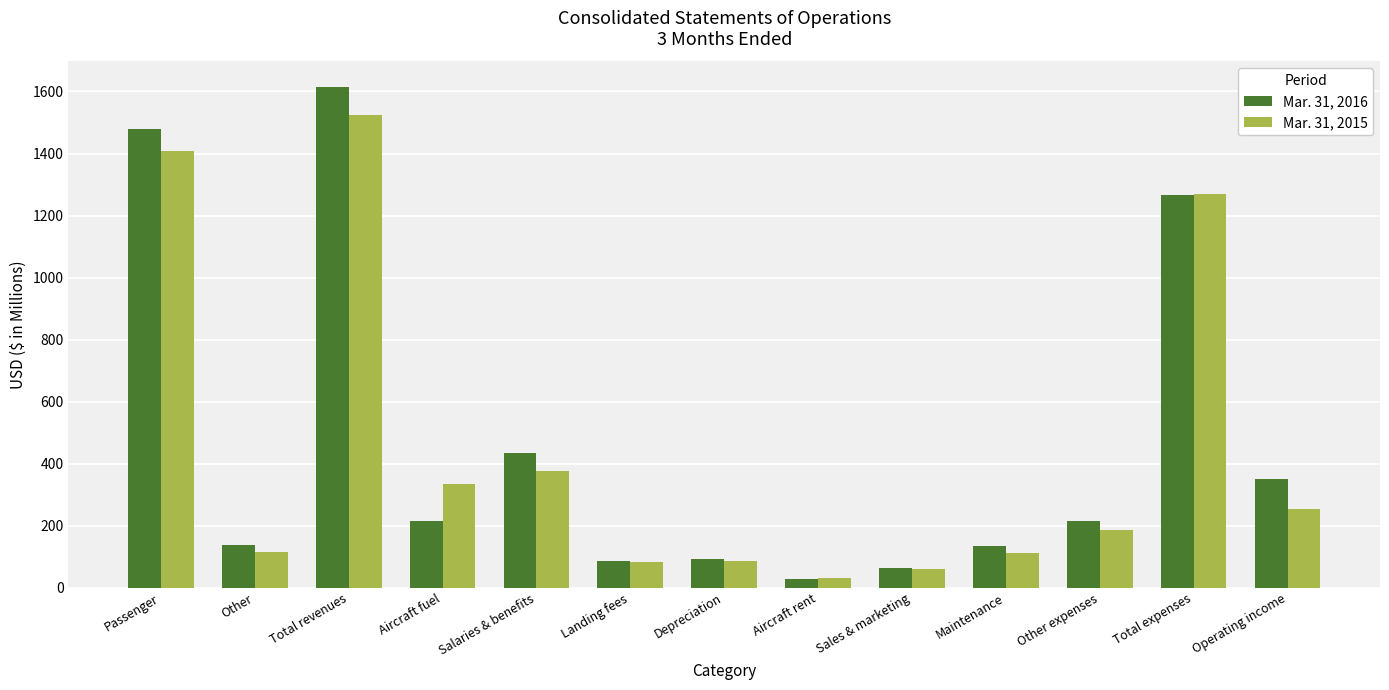

Rank the series by their maximum value, from highest to lowest.

Mar. 31, 2016, Mar. 31, 2015